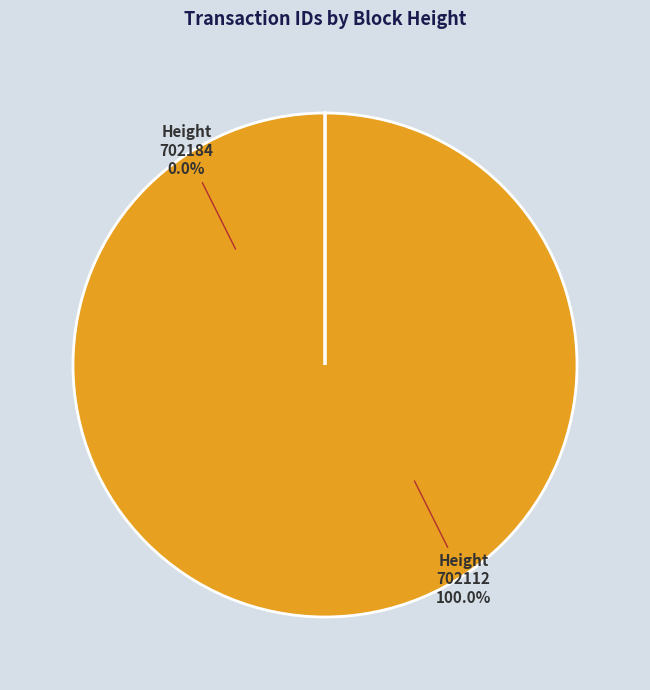

Does 702184 account for over 50% of the chart?

No